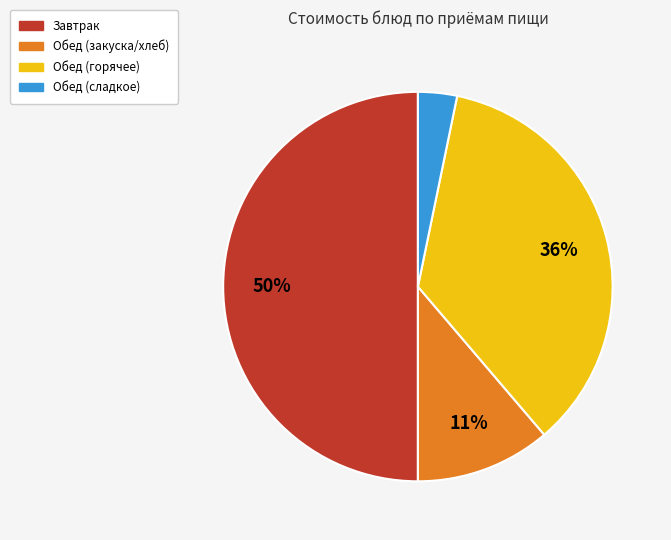

To the nearest percent, what is the difference between the largest and smallest slice percentages?

47%